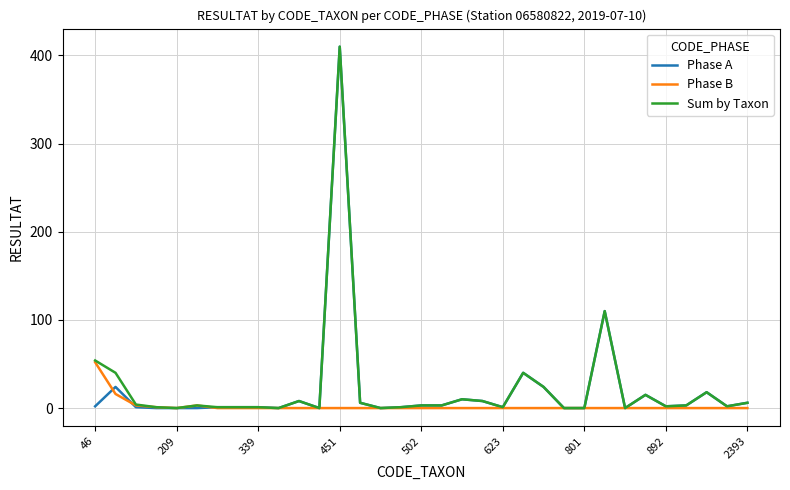

What is the sum of all Sum by Taxon values?

775